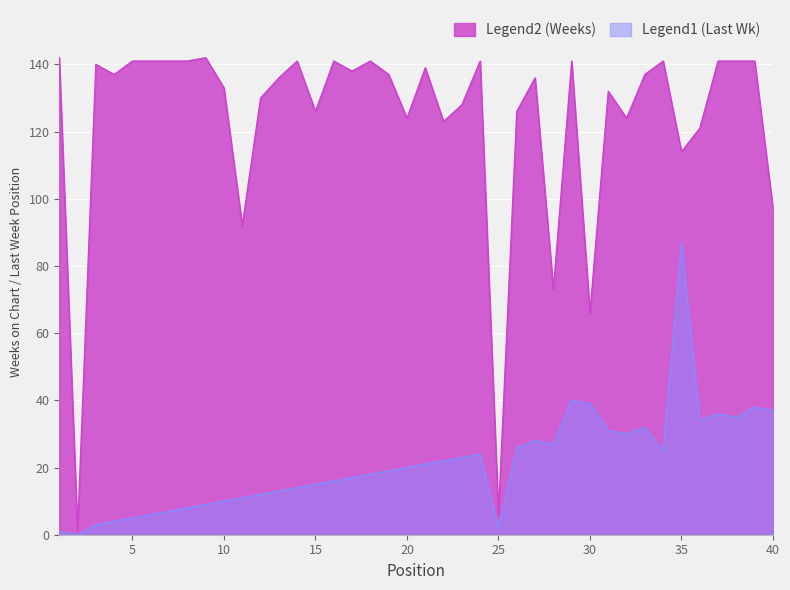

Where does the Weeks on Chart series first go above 137?

1